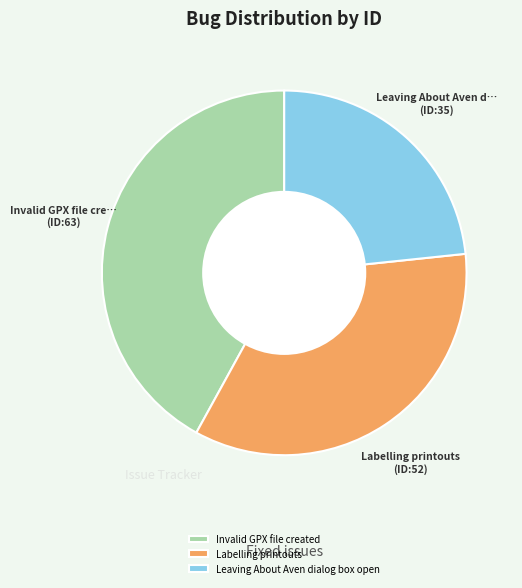

Which category has the smallest portion of the pie?

Leaving About Aven dialog box open